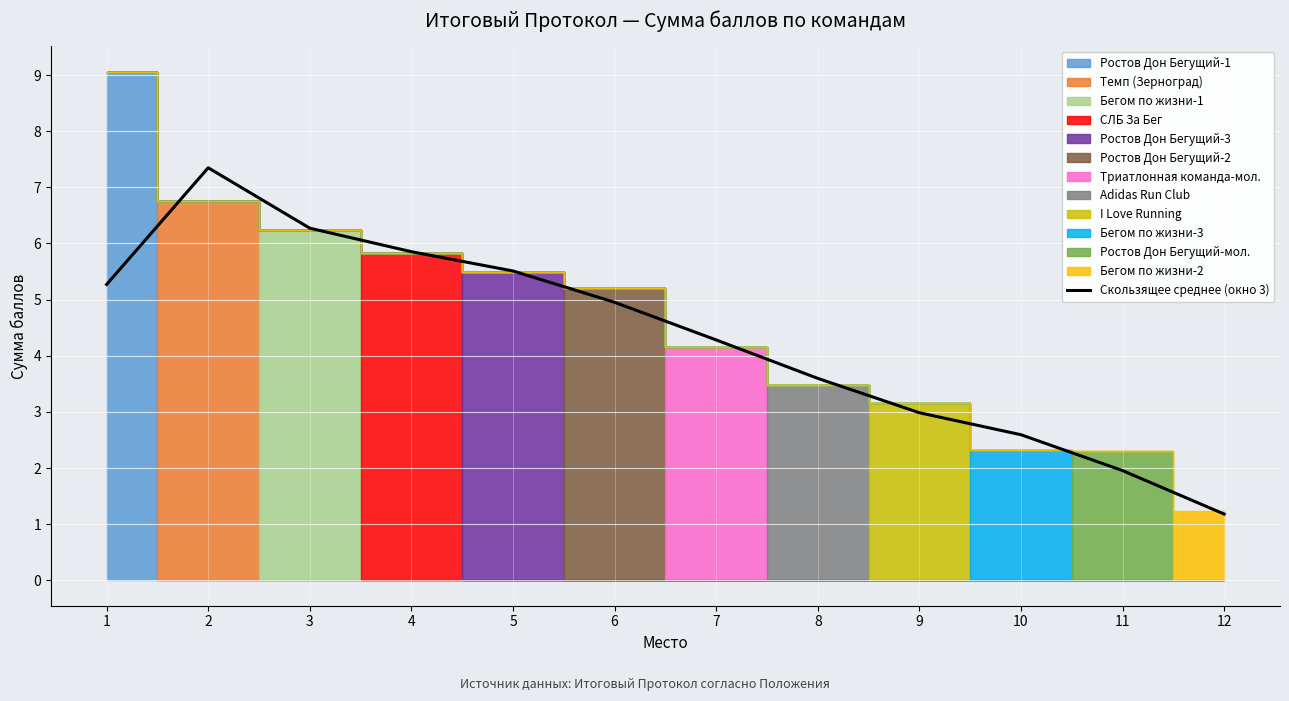

How many points are higher than both their immediate neighbors (excluding endpoints)?

1